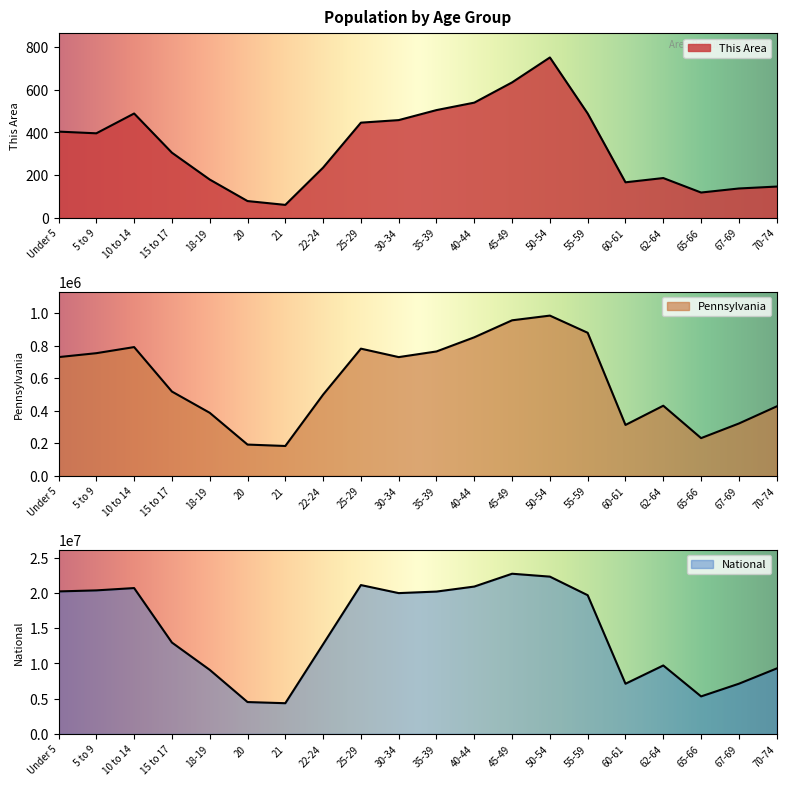

True or false: Pennsylvania and National intersect in this chart.

False